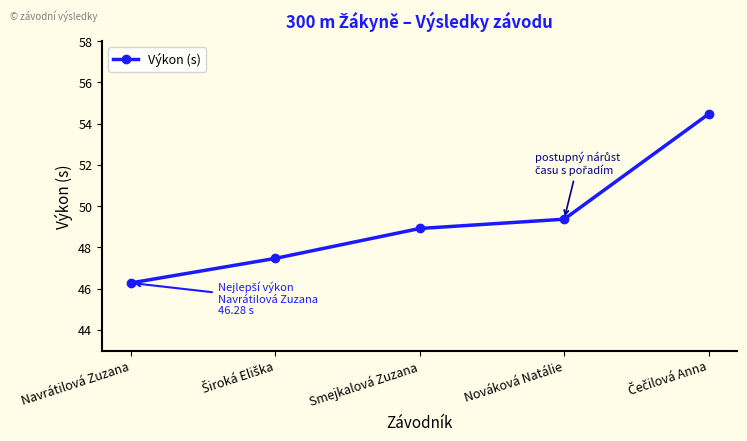

Read the value at Nováková Natálie.

49.4